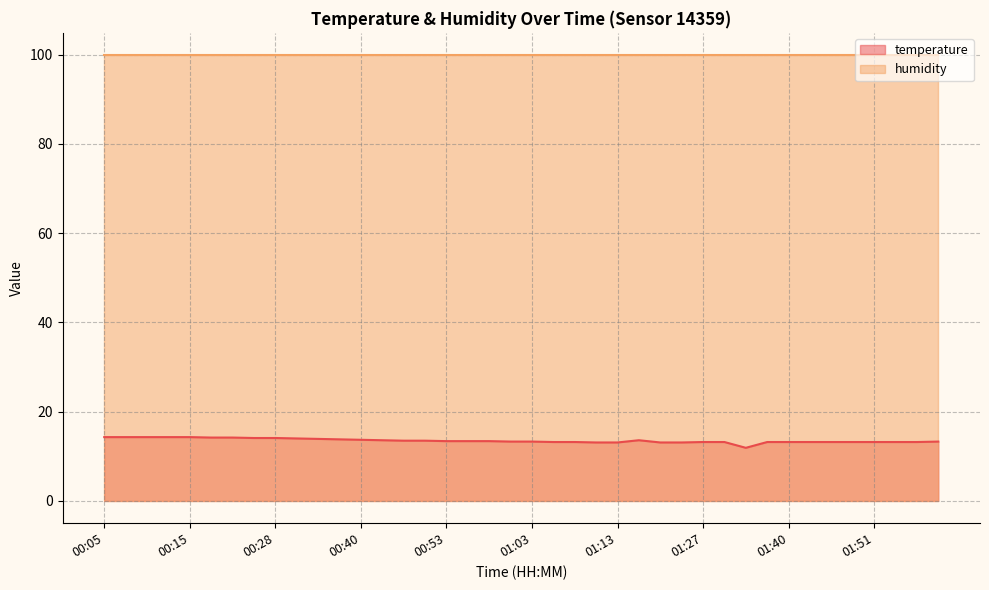

At which label is the value closest to 13?

01:10